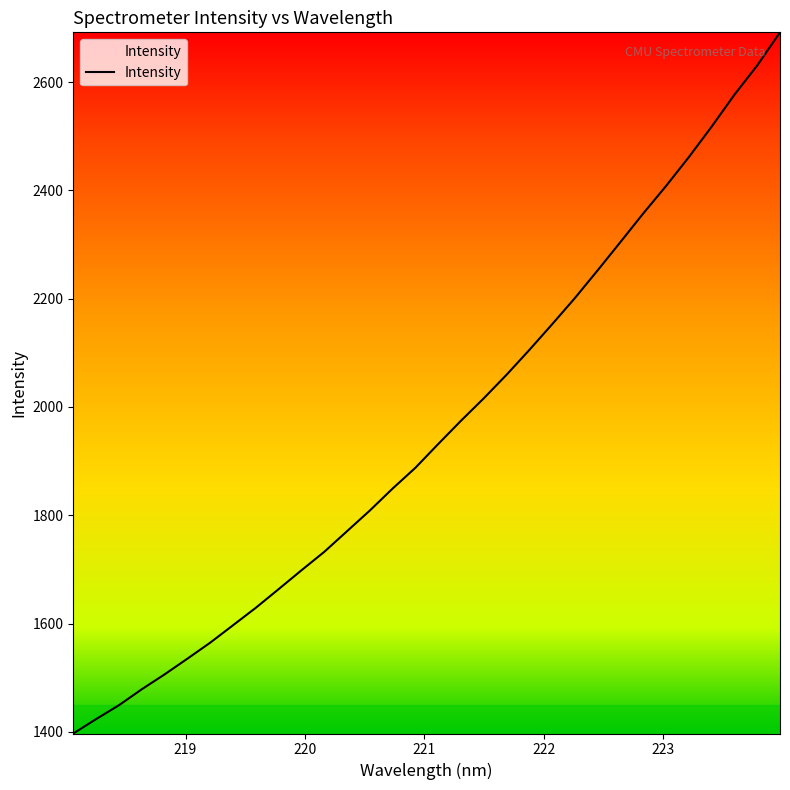

What is the average value?

1957.4